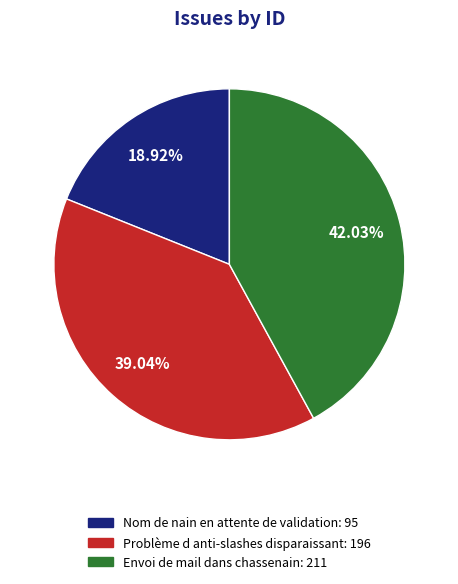

Is there a majority slice in this chart?

No